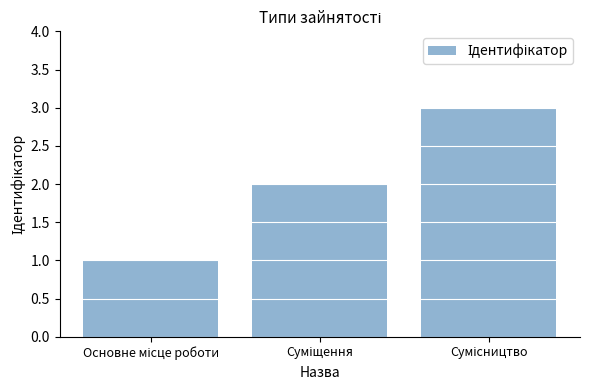

What is the maximum value shown in the chart?

3